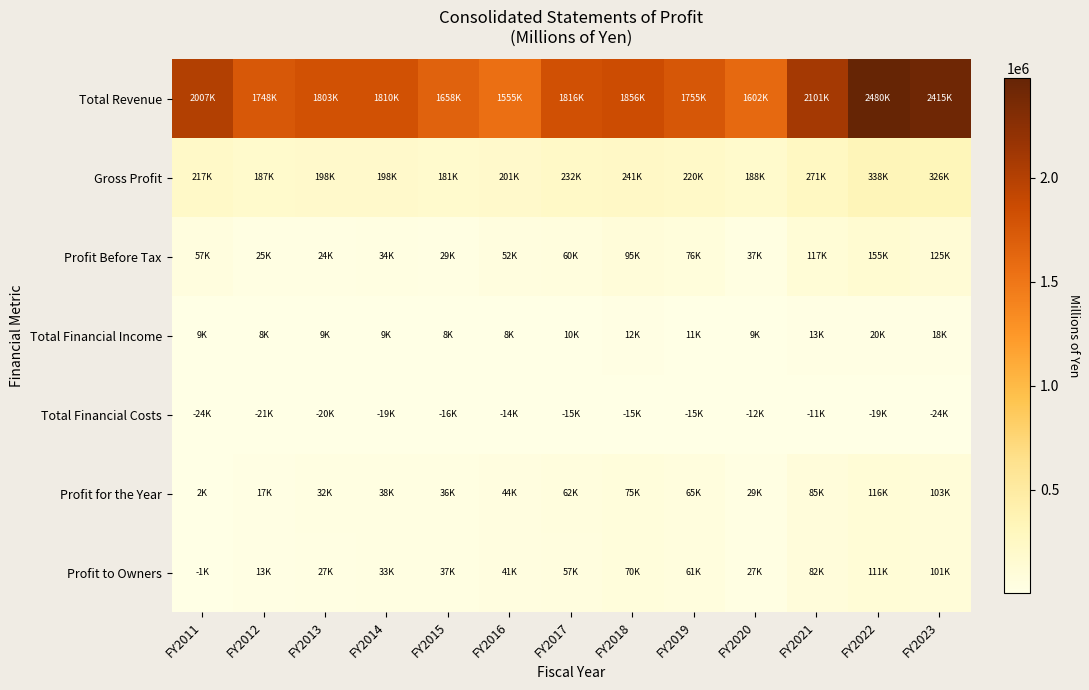

Which series changed the most between FY2016 and FY2017?

Total Revenue